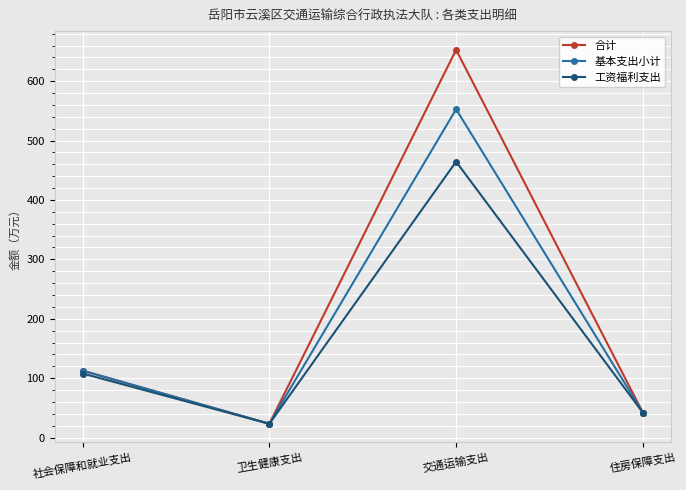

What is the label of the 2nd point from the left?

卫生健康支出